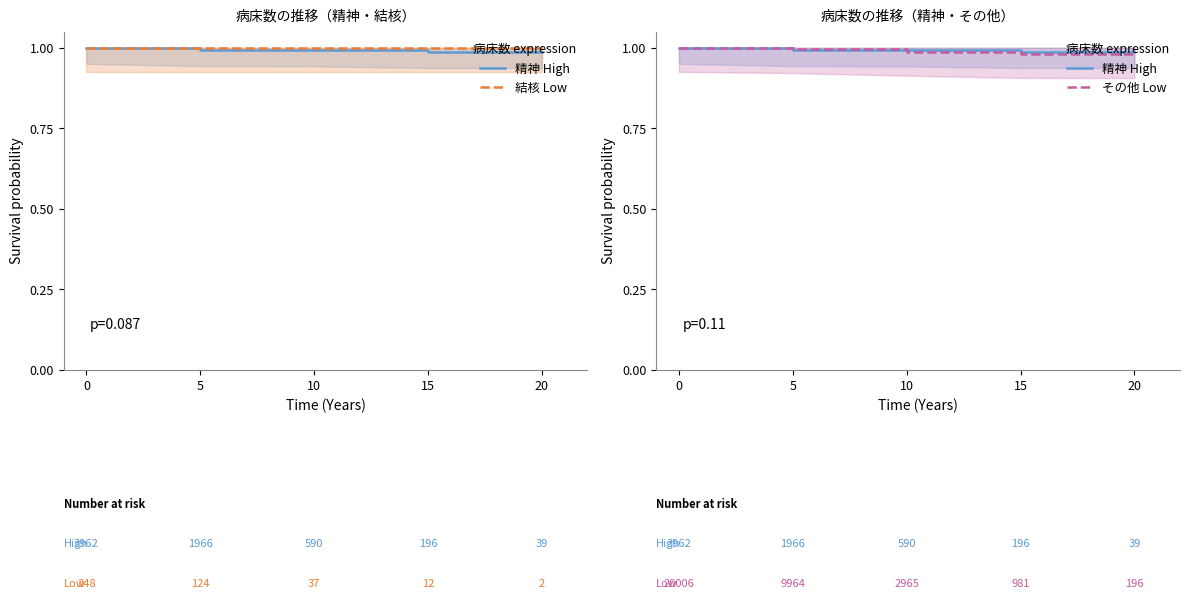

Between 0 and 10, which series saw the biggest shift?

その他 Low